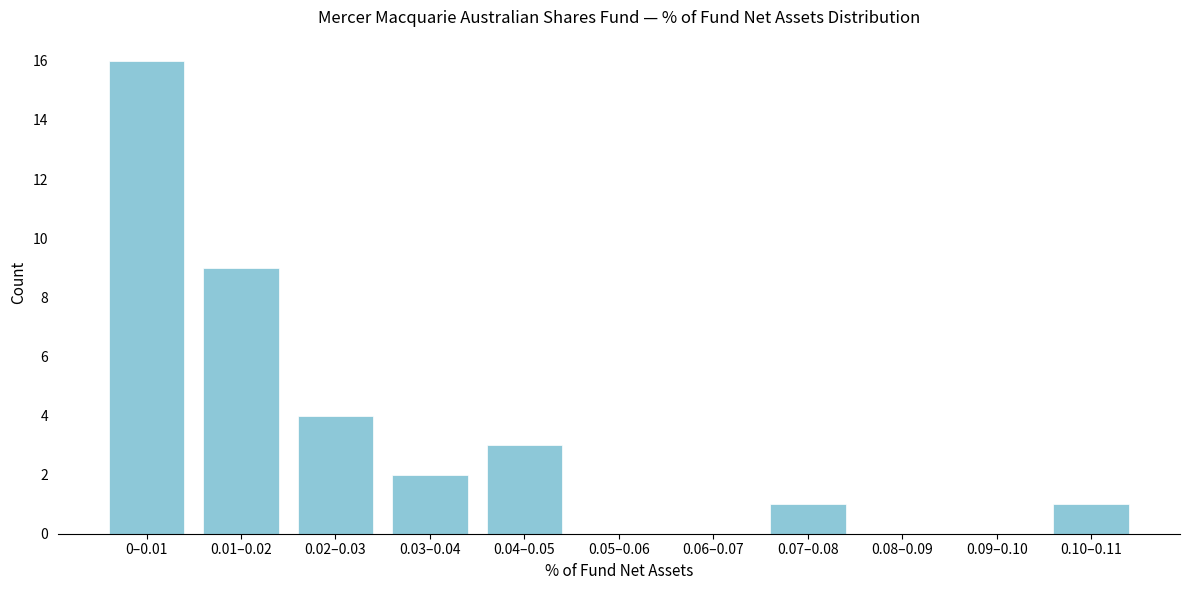

Reading left to right, list all the values displayed in this chart.

0–0.01=16	0.01–0.02=9	0.02–0.03=4	0.03–0.04=2	0.04–0.05=3	0.05–0.06=0	0.06–0.07=0	0.07–0.08=1	0.08–0.09=0	0.09–0.10=0	0.10–0.11=1